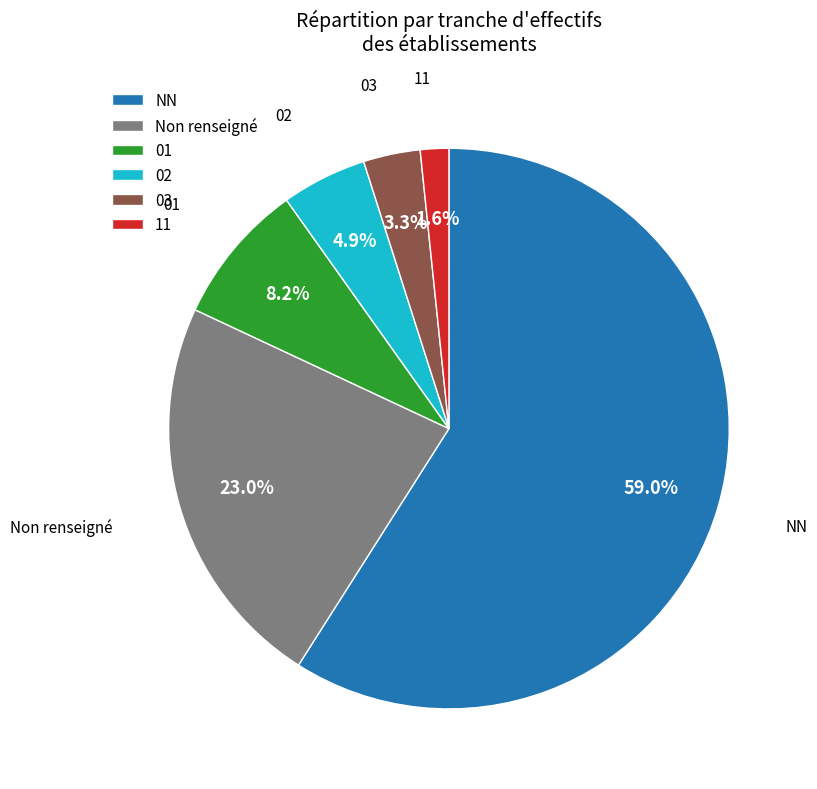

What percentage is the 02 slice, to the nearest percent?

5%